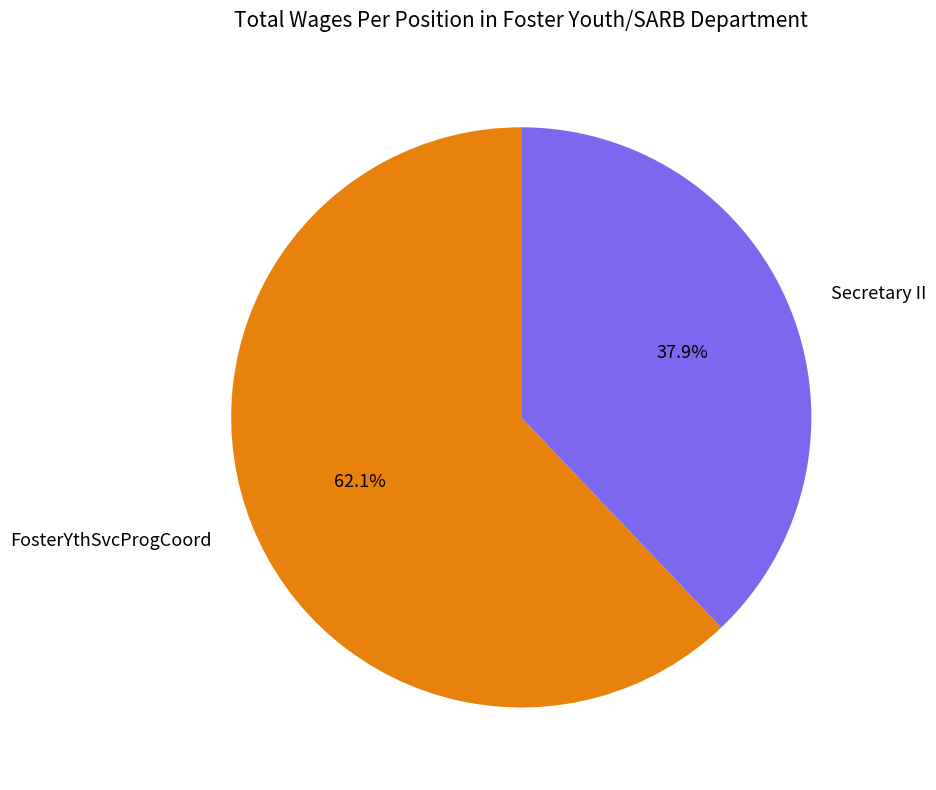

What is the smallest slice in the pie chart?

Secretary II